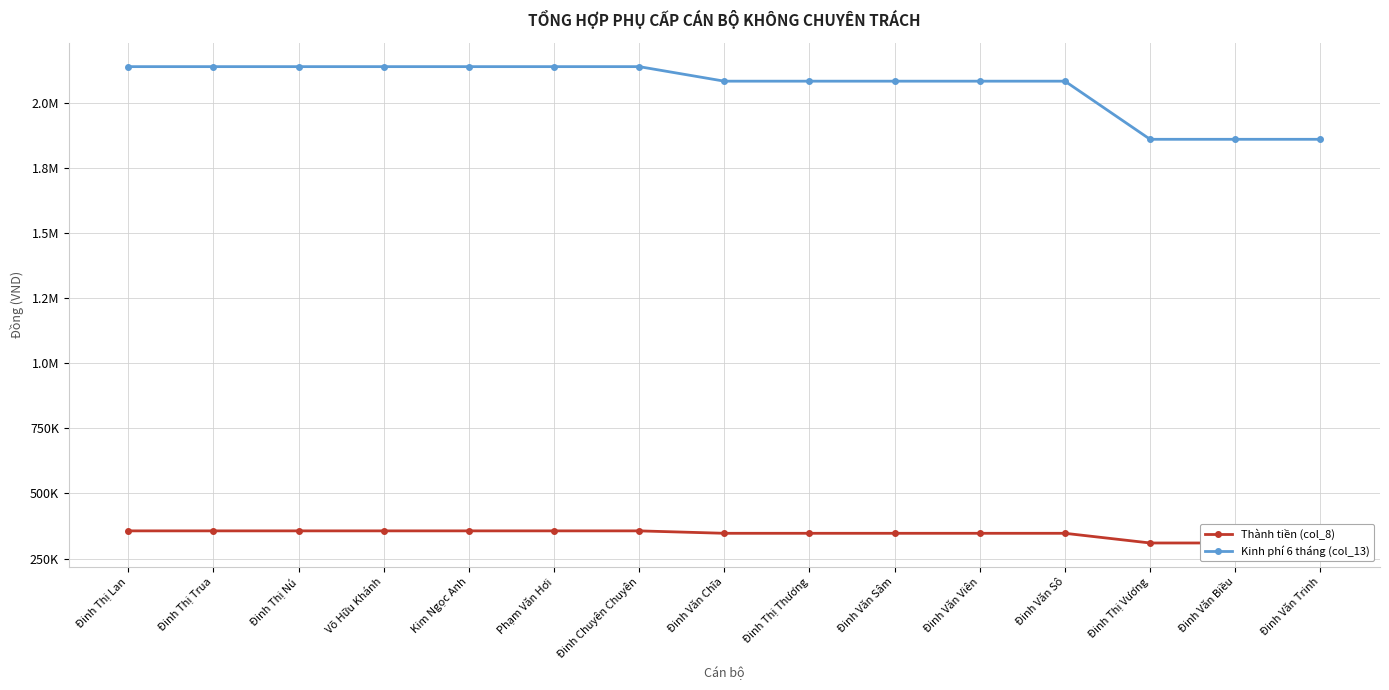

What are all the series names shown in the legend?

Thành tiền (col_8), Kinh phí 6 tháng (col_13)